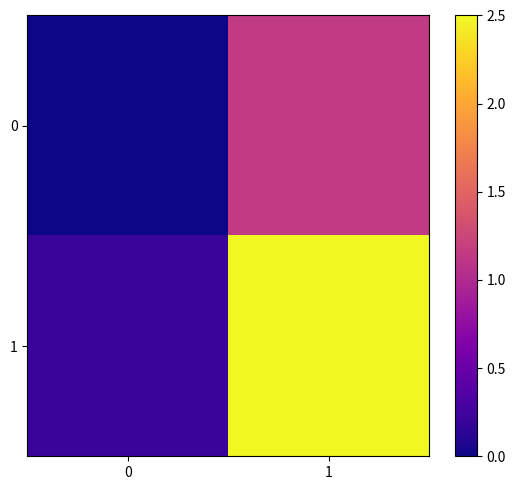

What is the total value across all series at 0?

0.2